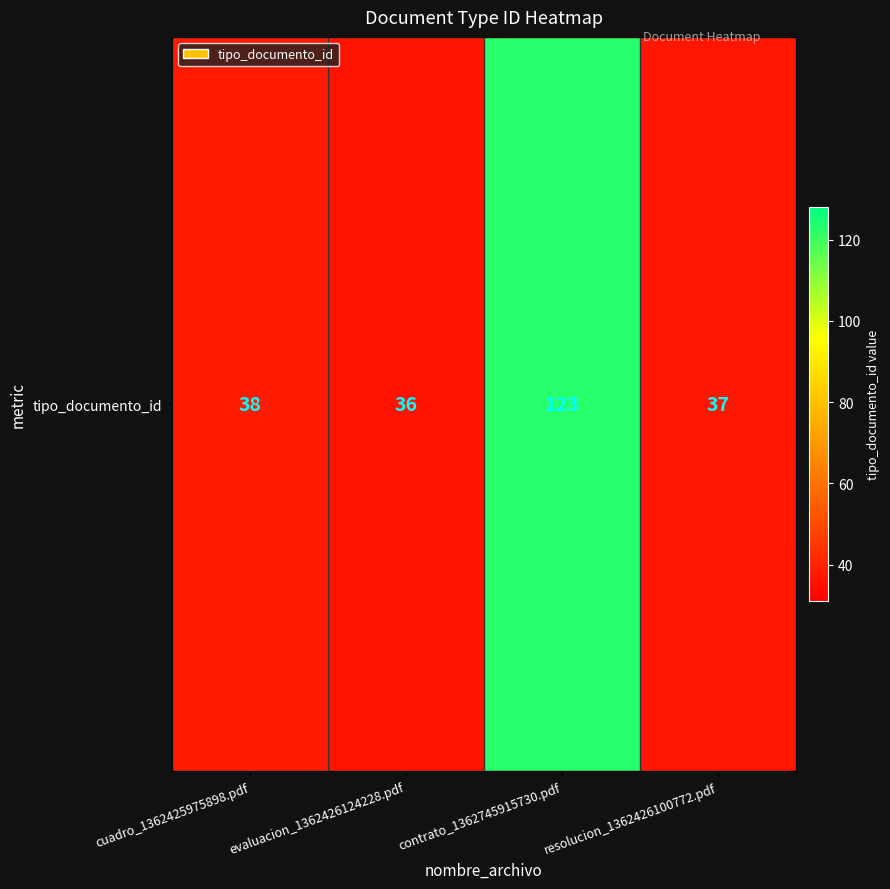

What is the change in value from evaluacion_1362426124228.pdf to contrato_1362745915730.pdf?

+87